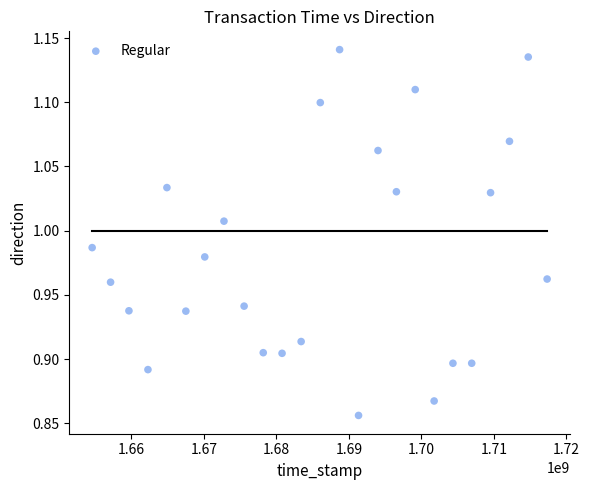

What is the range of X values (max minus min)?

62784092.0